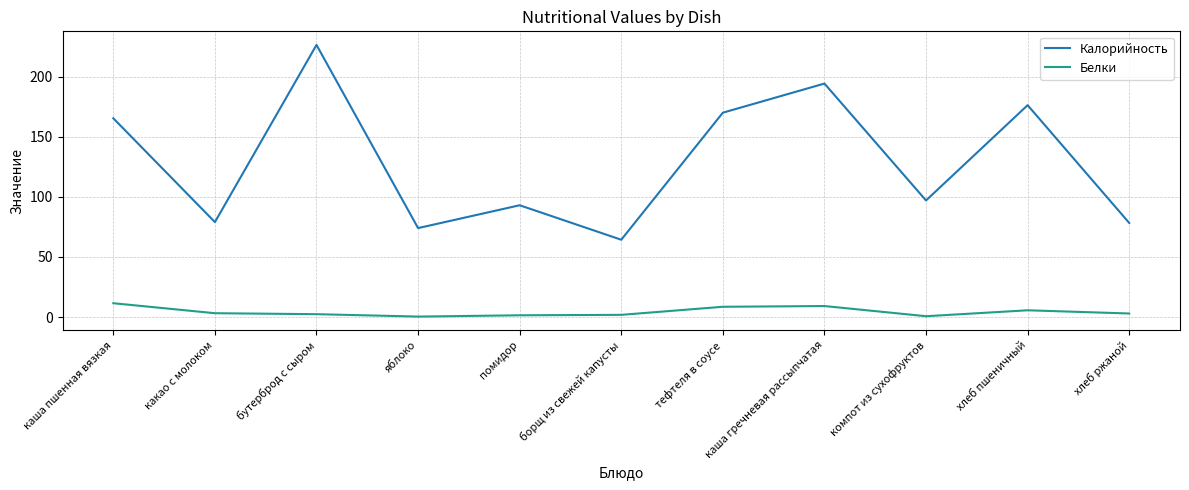

What is the difference between the highest and lowest values at яблоко?

73.6